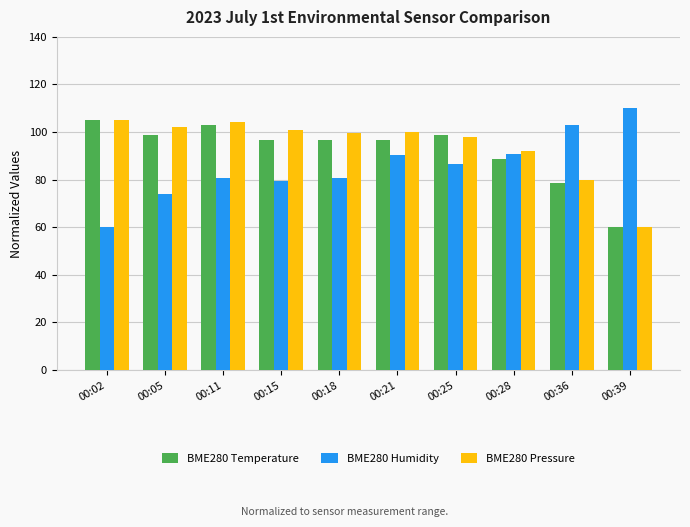

What is the maximum value for BME280 Humidity?

110.0